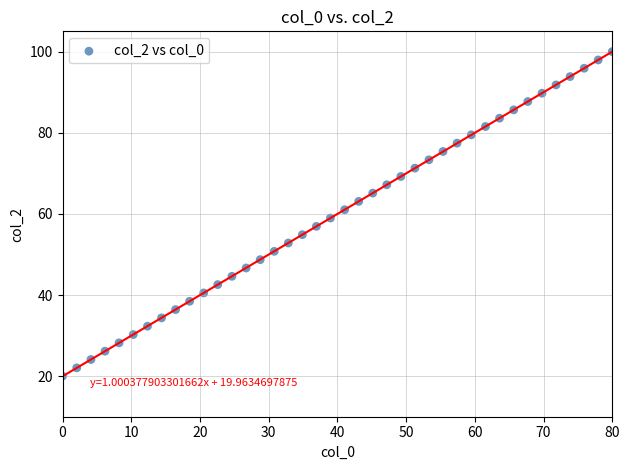

What is the range of Y values (max minus min)?

80.0